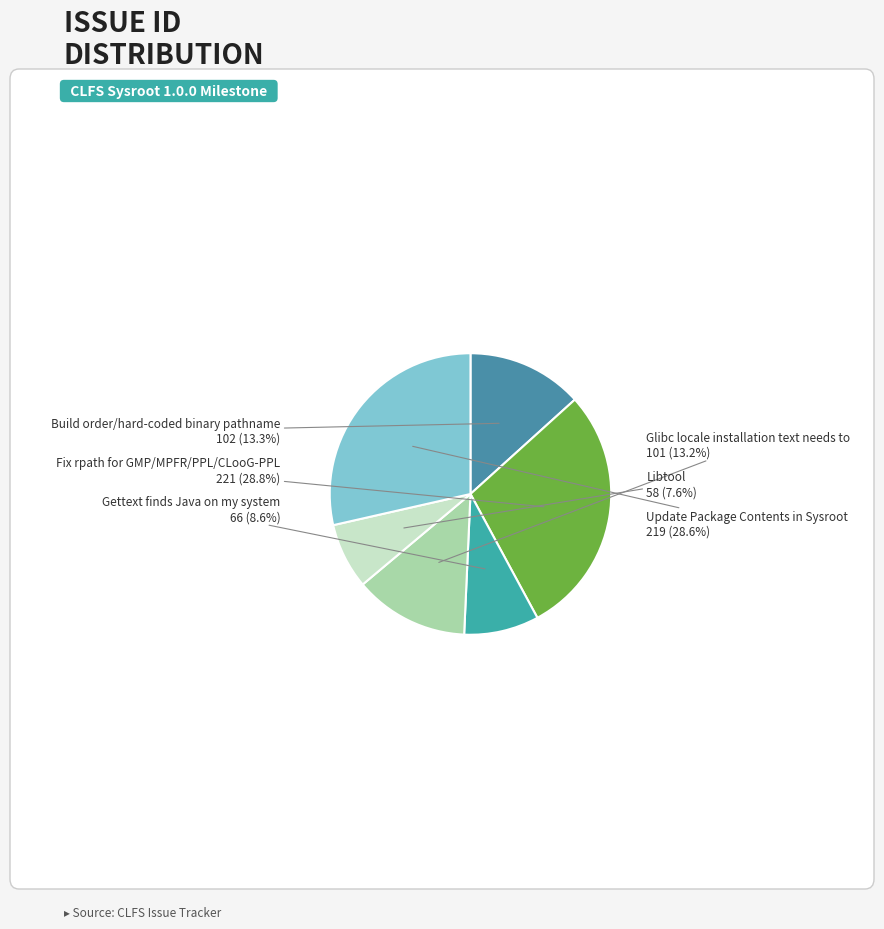

What is the ratio of the value at Fix rpath for GMP/MPFR/PPL/CLooG-PPL to the value at Libtool?

3.8